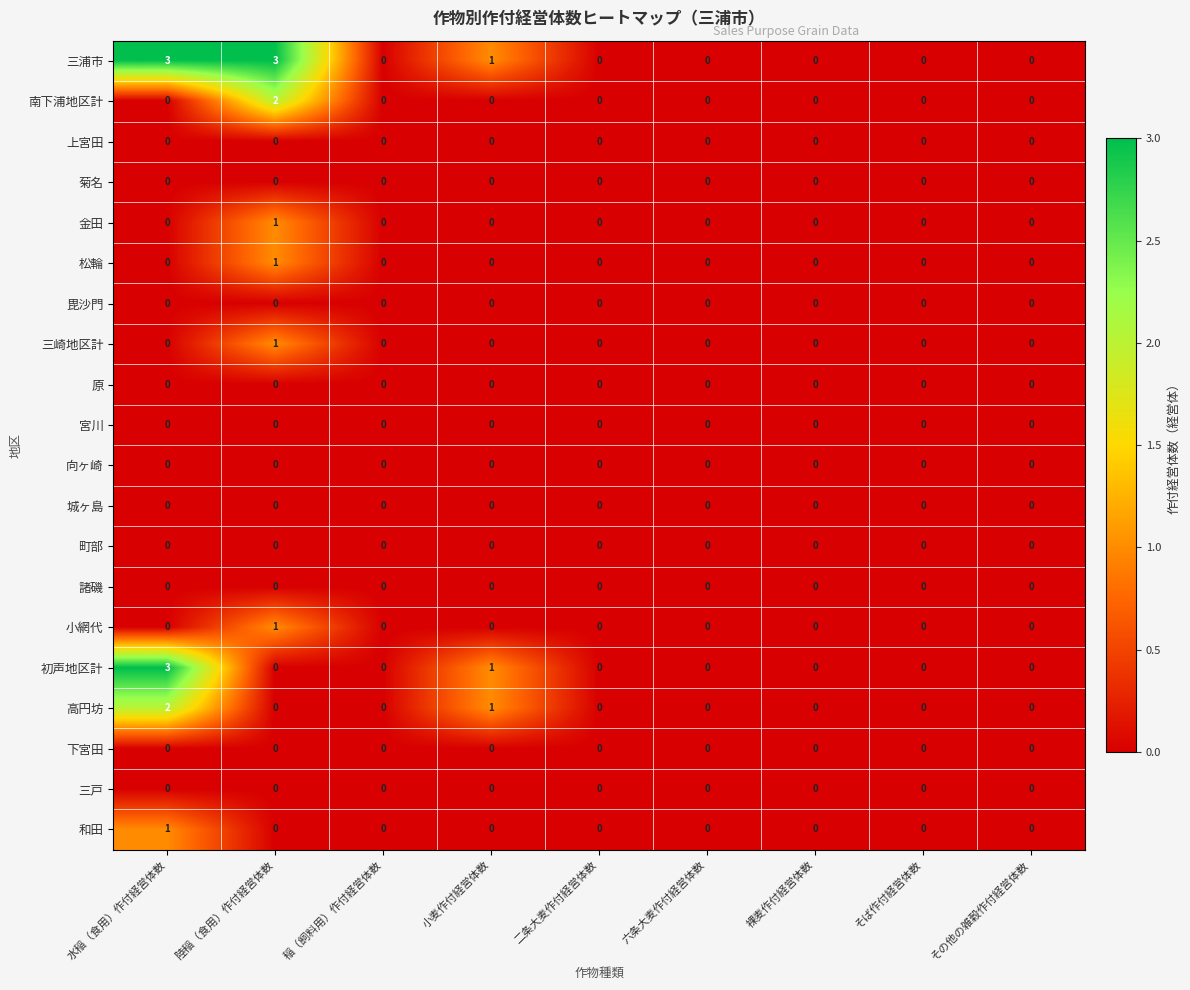

Is the value of 向ヶ崎 at 六条大麦作付経営体数 greater than the value of 小網代 at 陸稲（食用）作付経営体数?

No